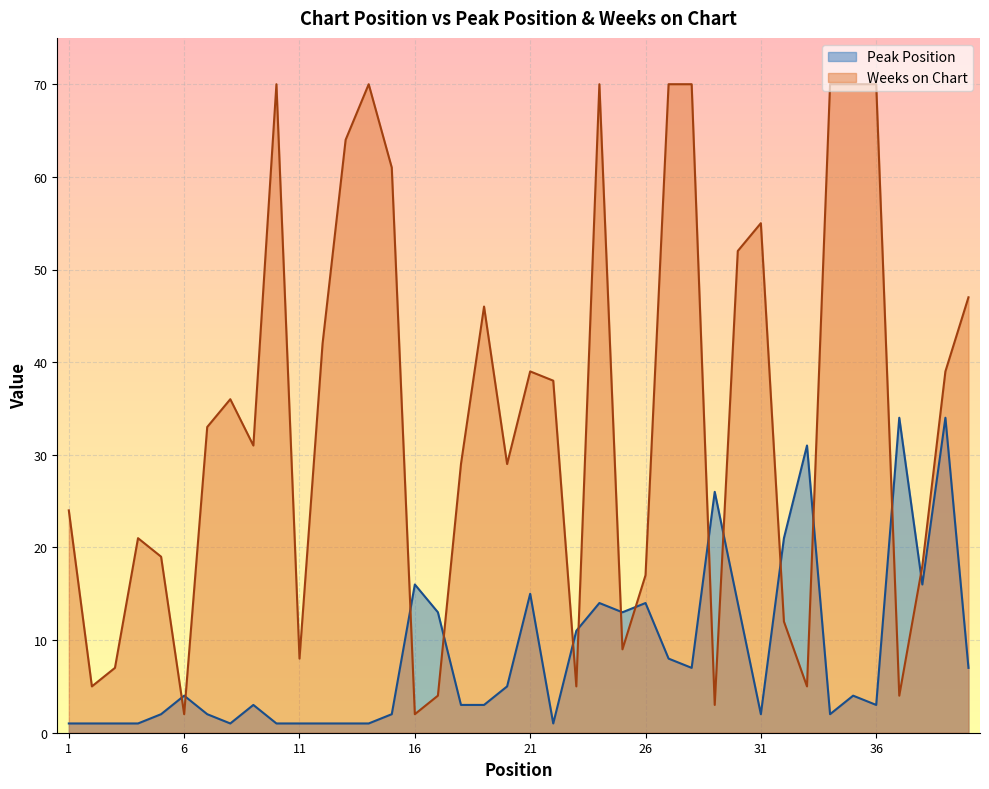

Where is the first local maximum for Peak Position?

6